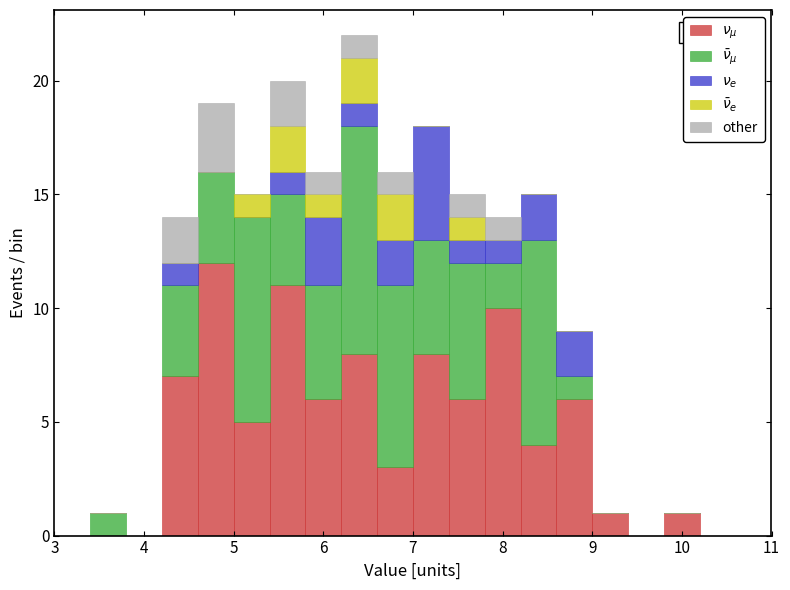

Which range on the x-axis has the tallest stacked bar (by total height)?

6.2 to 6.6